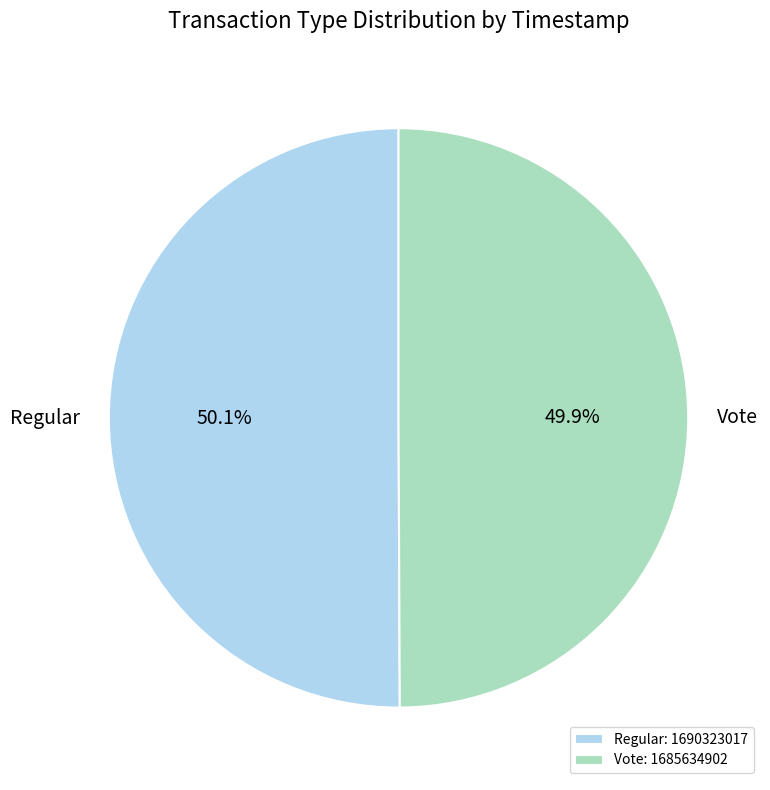

How many segments does this pie chart have?

2